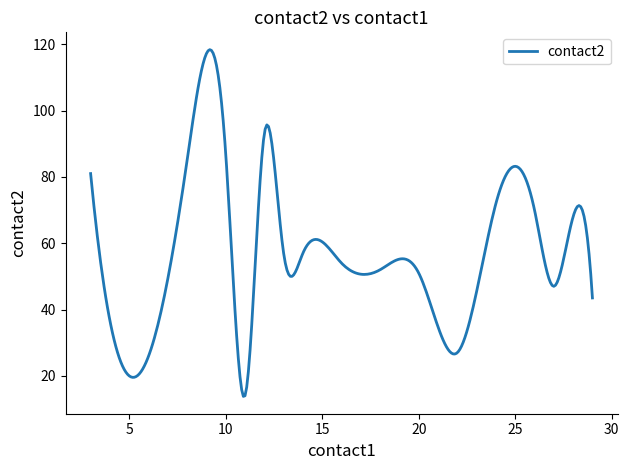

True or false: the data has more than 0 interior local peaks.

True